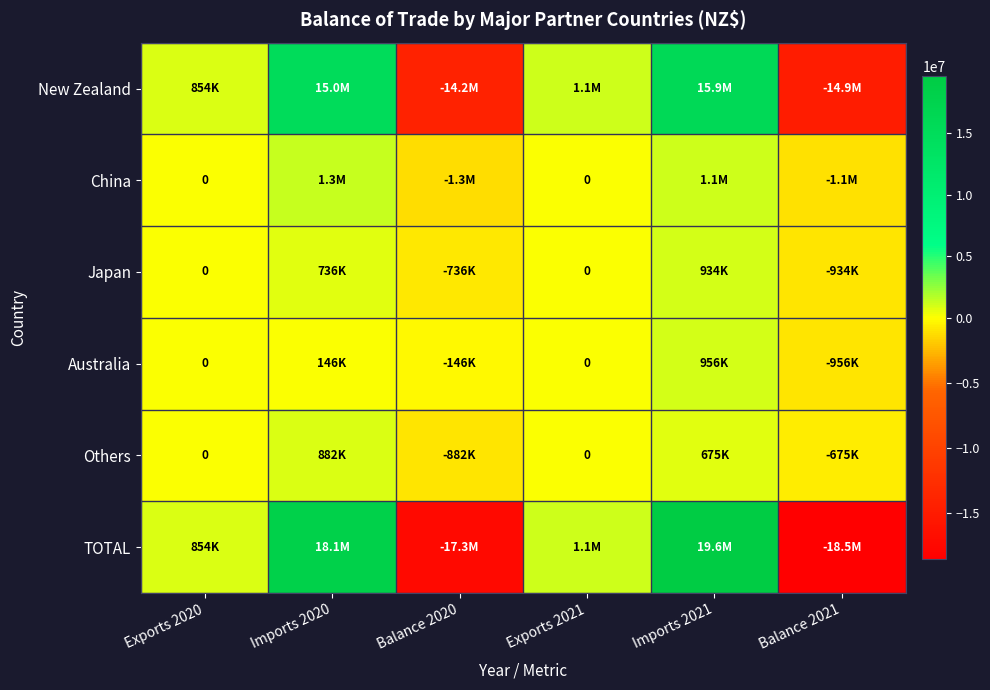

What is the difference between the China values at Imports 2021 and Balance 2021?

2250770